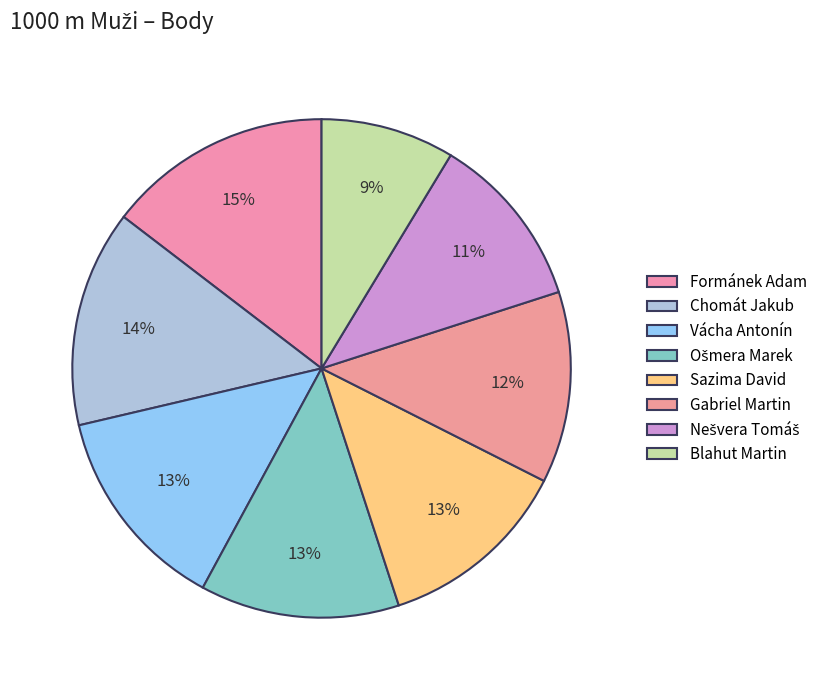

Is there any slice that represents more than half of the pie?

No